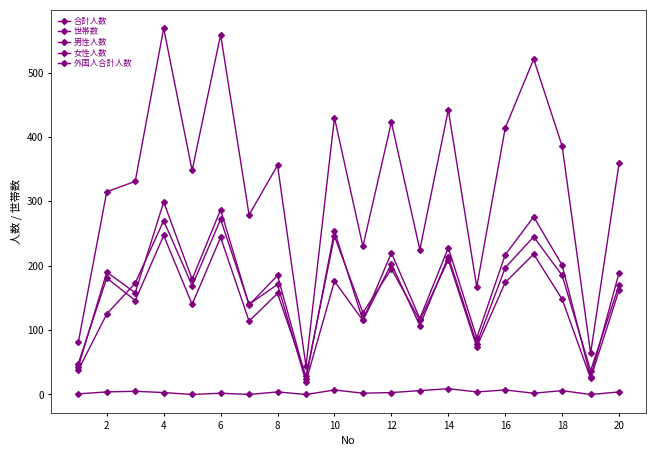

Reading right to left, transcribe all the data shown in this chart.

合計人数: 359	64	386	521	414	167	442	225	423	230	430	44	356	279	559	348	569	331	315	81
世帯数: 162	25	148	218	174	74	209	115	195	127	246	28	157	114	244	140	247	146	181	48
男性人数: 170	37	185	245	197	79	214	107	203	115	176	20	171	140	272	169	270	173	125	38
女性人数: 189	27	201	276	217	88	228	118	220	115	254	24	185	139	287	179	299	158	190	43
外国人合計人数: 4	0	6	2	7	4	9	6	3	2	7	0	4	0	2	0	3	5	4	1